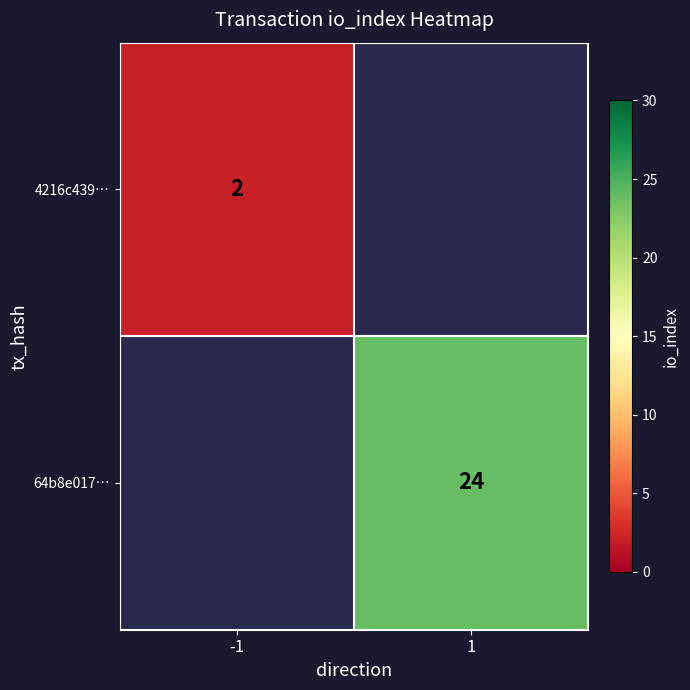

The 64b8e017… series shows 34 at 1. True or false?

False